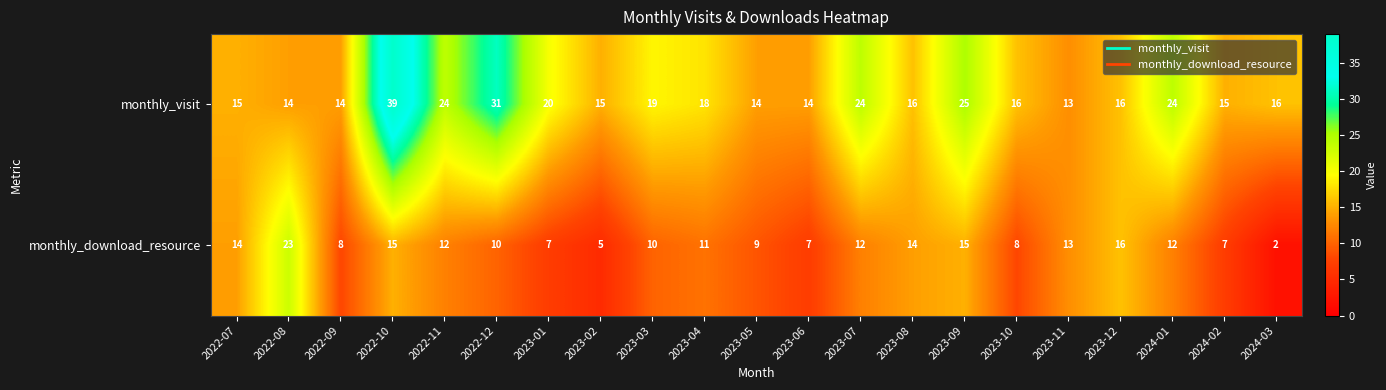

What is the difference between the maximum and minimum values in the monthly_download_resource series?

21